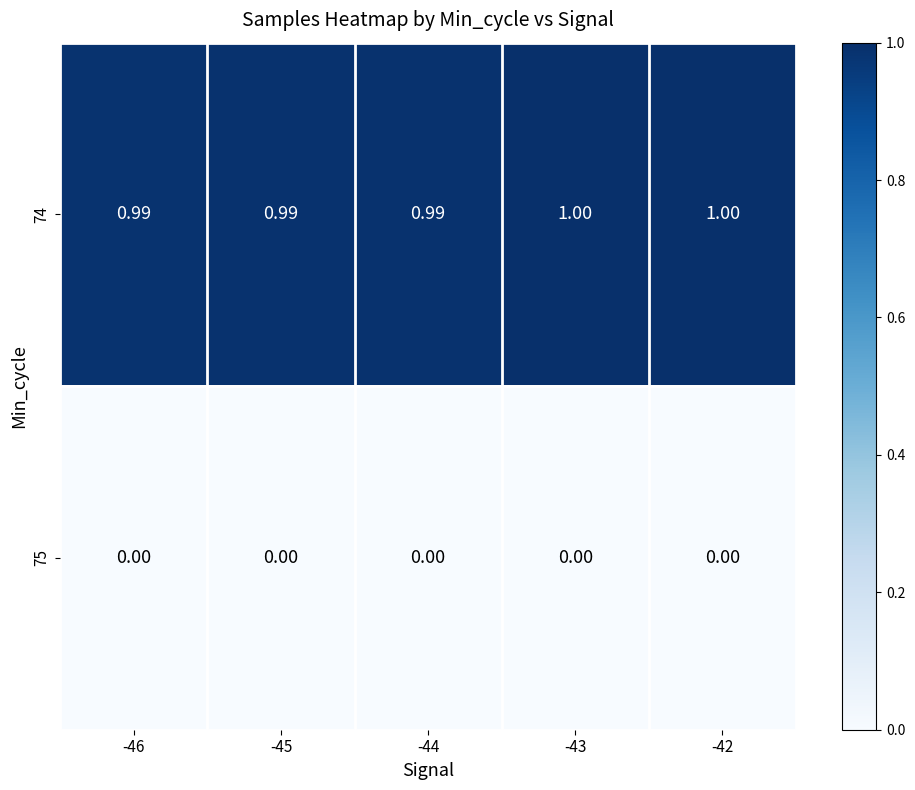

What is the maximum value shown in the chart?

1.0